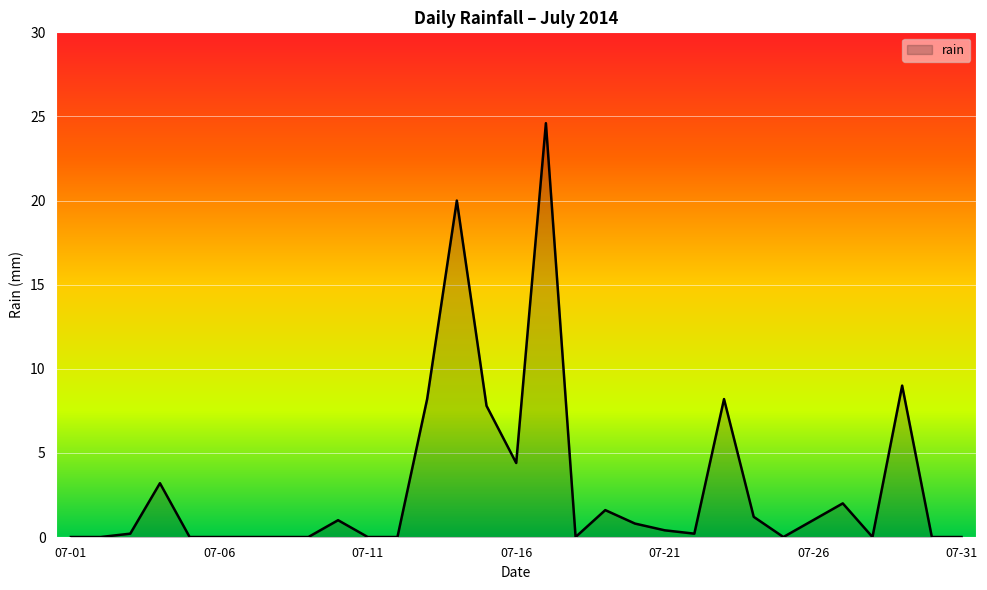

What is the average value?

3.0